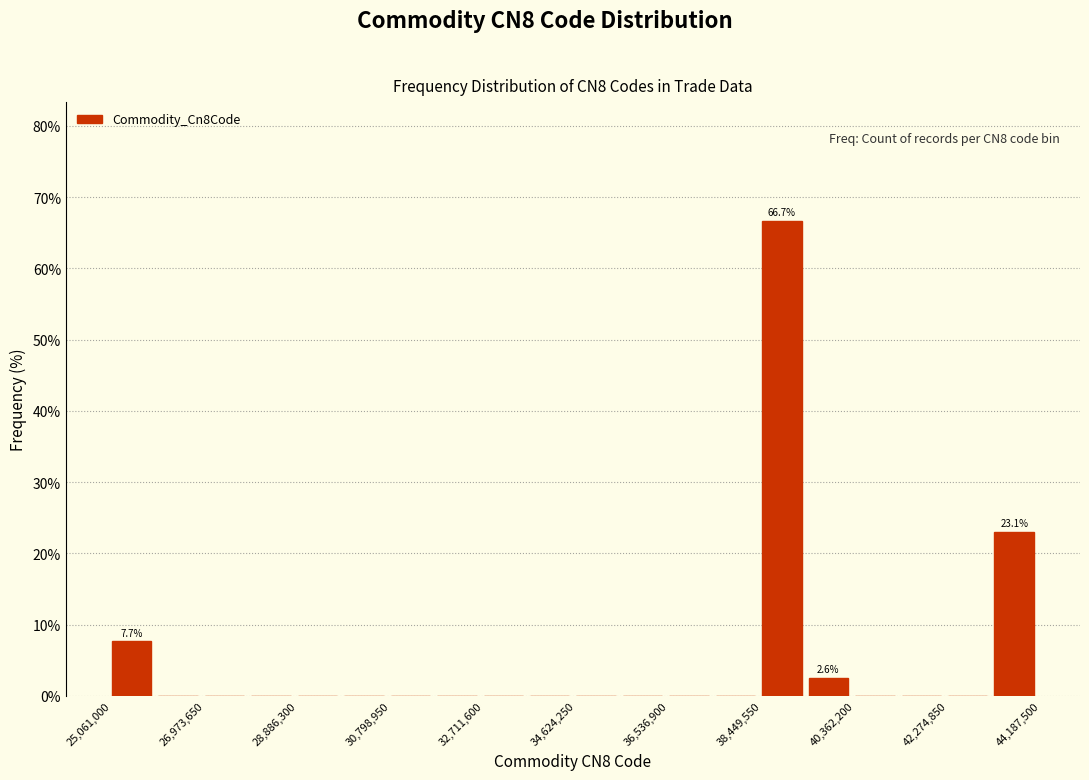

Over which range of the x-axis is the bar tallest?

38400000 to 39400000